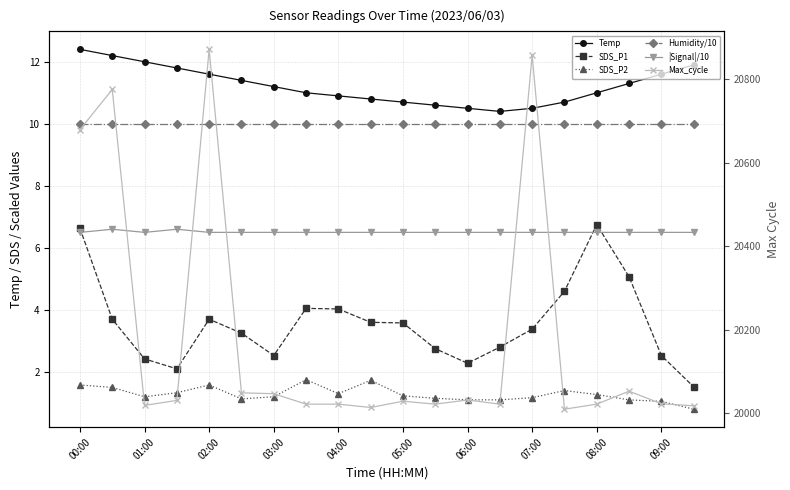

How many interior local valleys does the Temp series have?

1